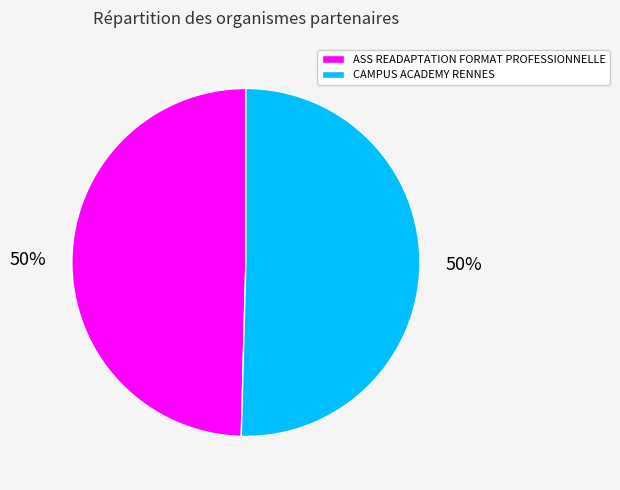

The CAMPUS ACADEMY RENNES slice represents 50% of the pie. True or false?

True